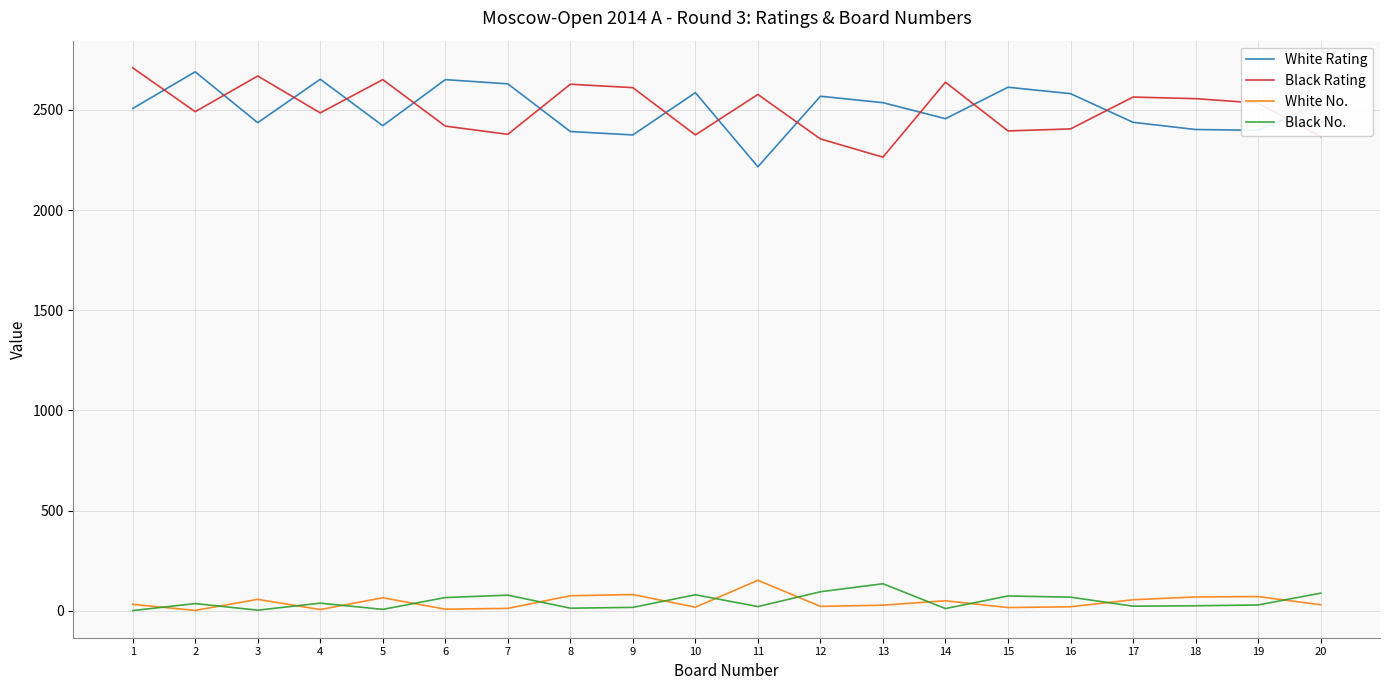

What is the difference between the maximum and minimum values in the Black Rating series?

446